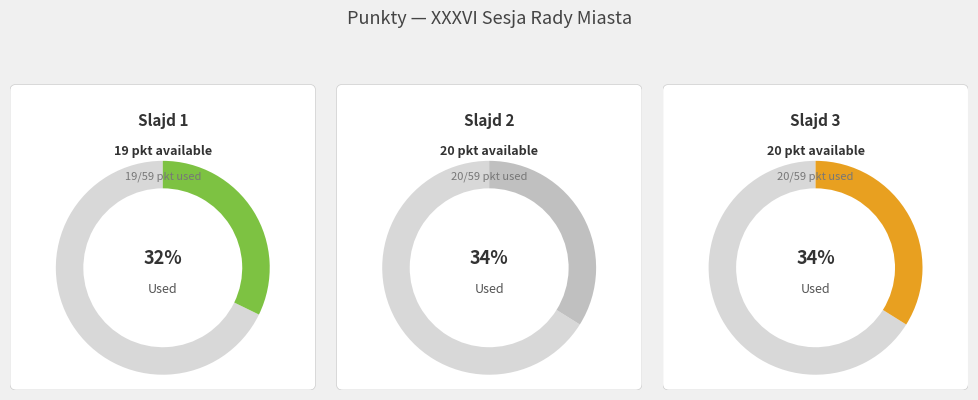

Is there a majority slice in this chart?

No